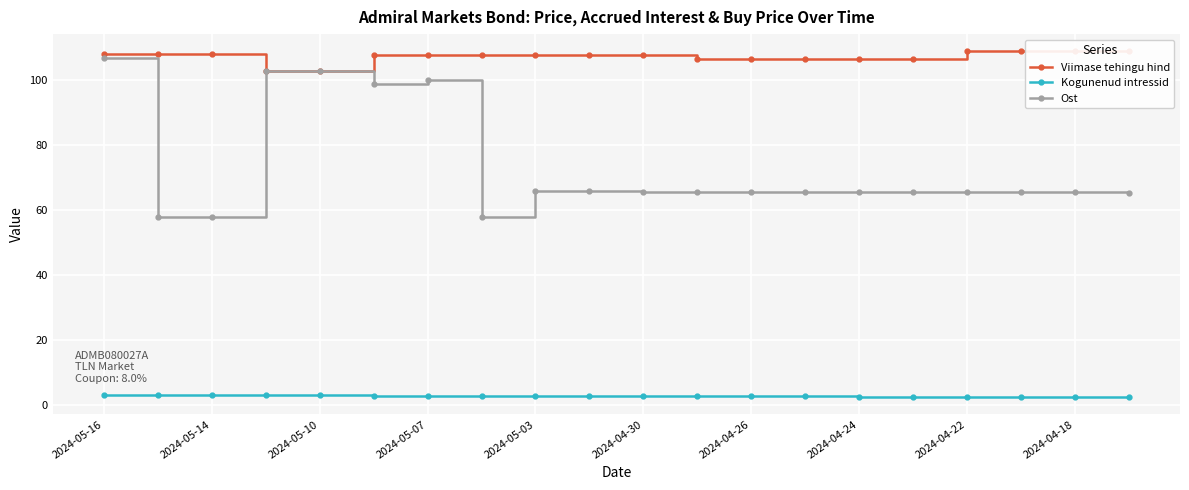

Reading right to left, list all the values displayed in this chart.

Viimase tehingu hind: 108.9	108.9	108.9	108.9	106.6	106.6	106.6	106.6	106.6	107.8	107.8	107.8	107.8	107.8	107.8	103.0	103.0	108.1	108.1	108.1
Kogunenud intressid: 2.5	2.5	2.6	2.6	2.6	2.6	2.7	2.7	2.8	2.8	2.8	2.9	2.9	2.9	2.9	3.0	3.0	3.1	3.1	3.2
Ost: 65.5	65.5	65.6	65.6	65.6	65.6	65.7	65.7	65.8	65.8	65.8	65.9	57.9	100.0	99.0	103.0	103.0	58.1	58.1	107.0